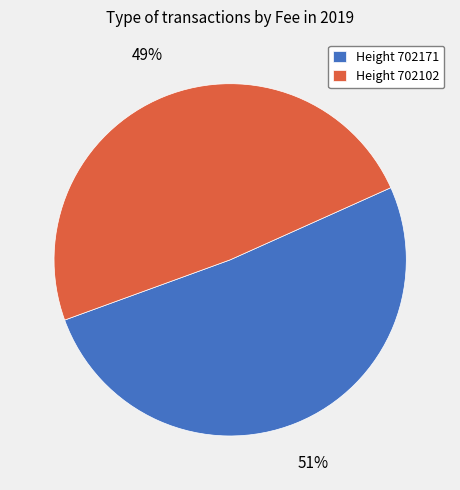

Which category accounts for the majority?

Height 702171